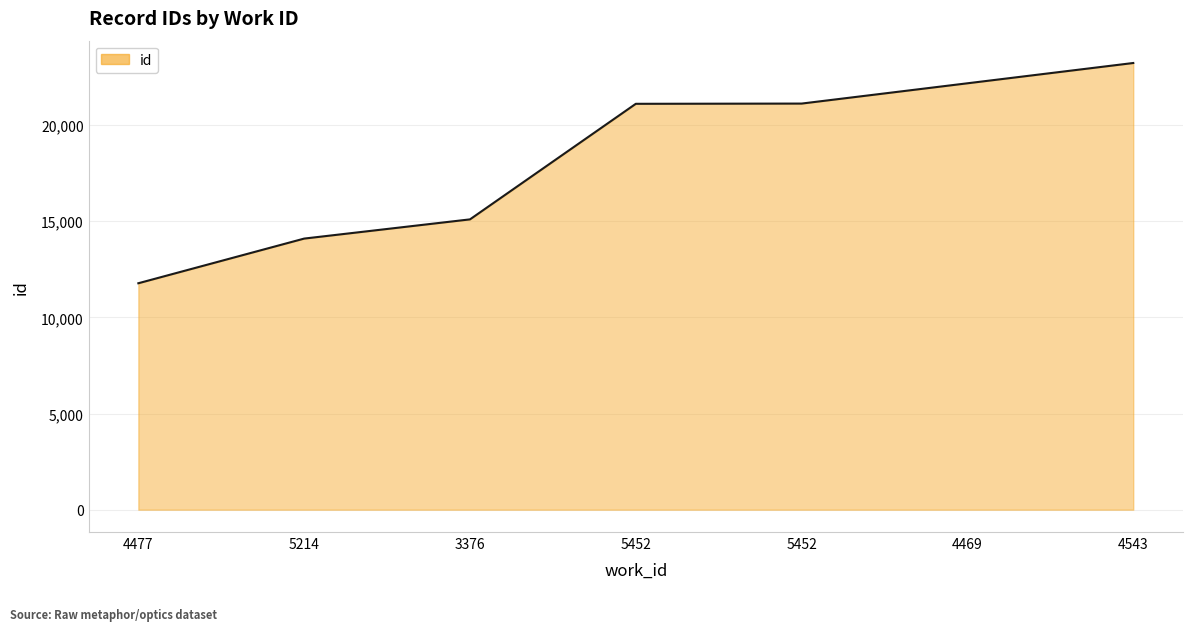

Is it true that the value at 5452 is 21108?

True